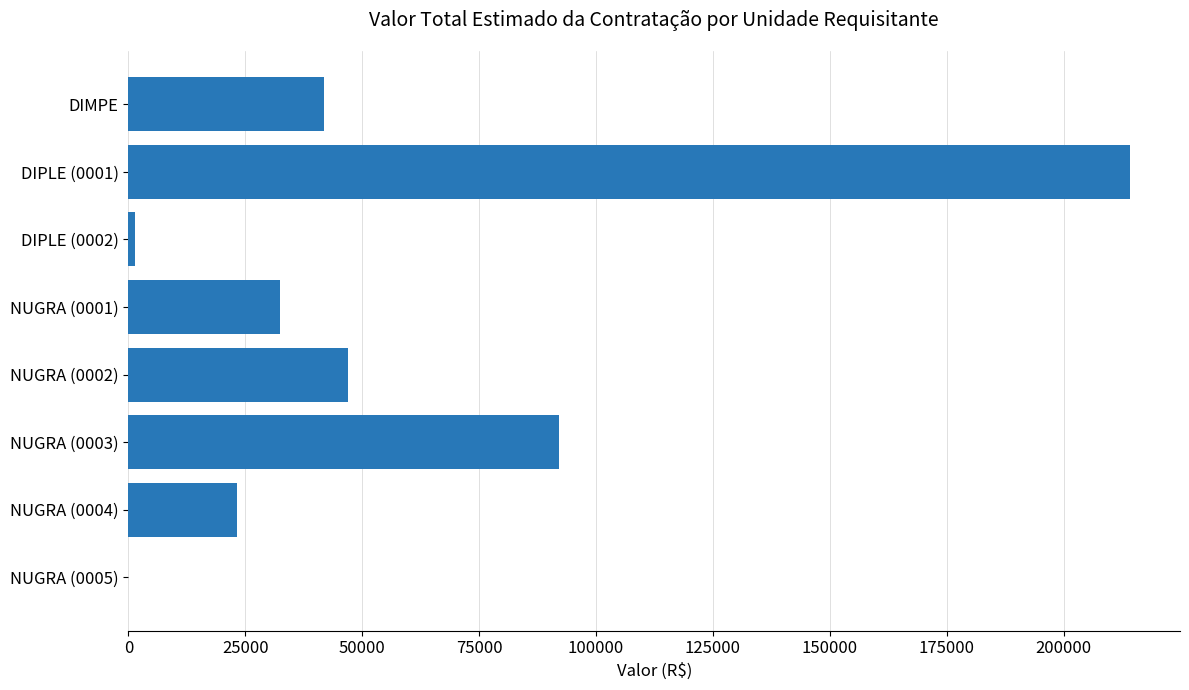

What is the sum of all values?

452233